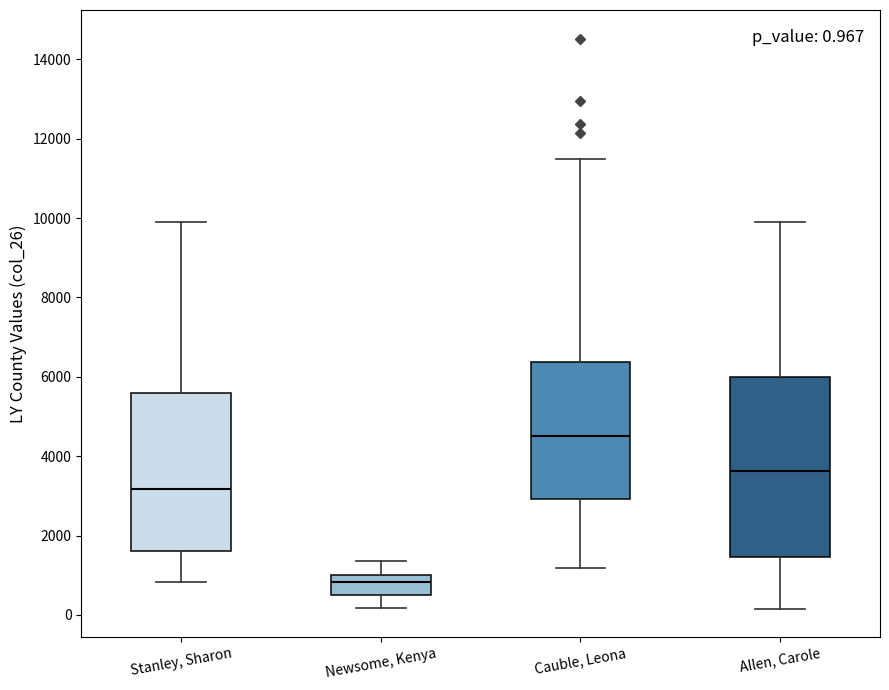

Comparing the boxes themselves (not the whiskers), which one is the tallest?

Allen, Carole